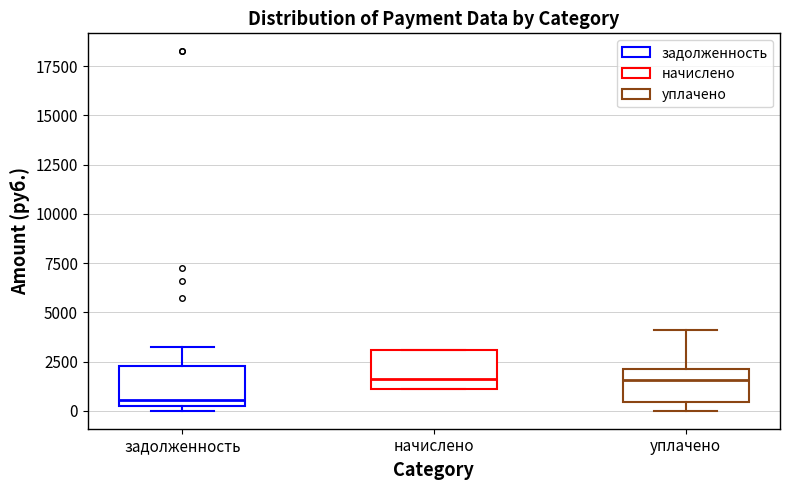

Reading left to right, transcribe this box plot: for each box, give where its median line is, the range the box spans, and where its two whiskers end, as read against the y-axis. The values are not printed on the chart, so give them approximately, as read against the axis.

задолженность: median 500, box 0 to 2500, whiskers 0 (just below the box's lower edge) to 3000
начислено: median 1500, box 1000 to 3000, whiskers 1000 to 3000
уплачено: median 1500, box 500 to 2000, whiskers 0 to 4000